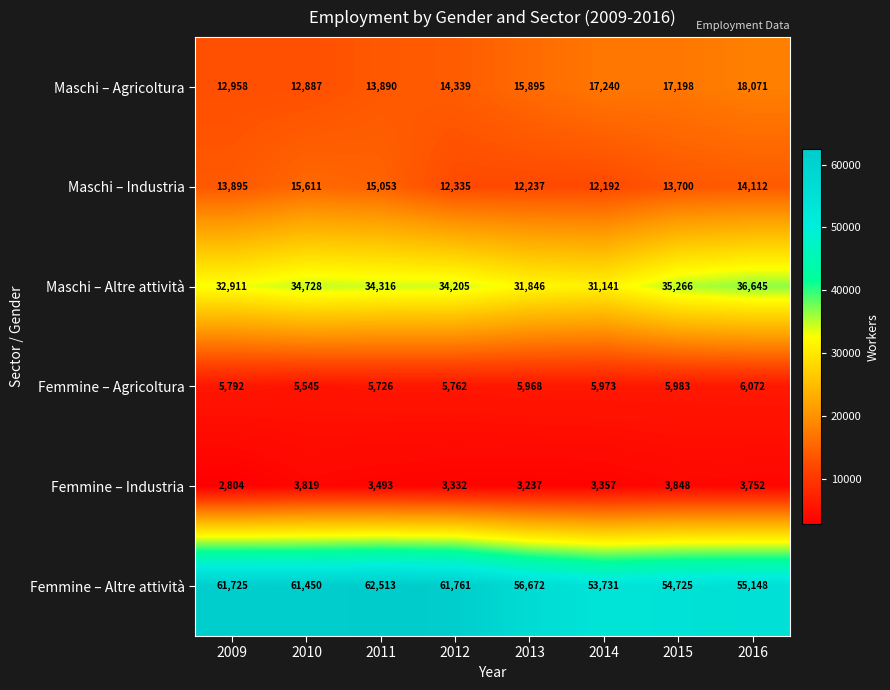

Is it true that Femmine – Industria equals 2322 at 2015?

False